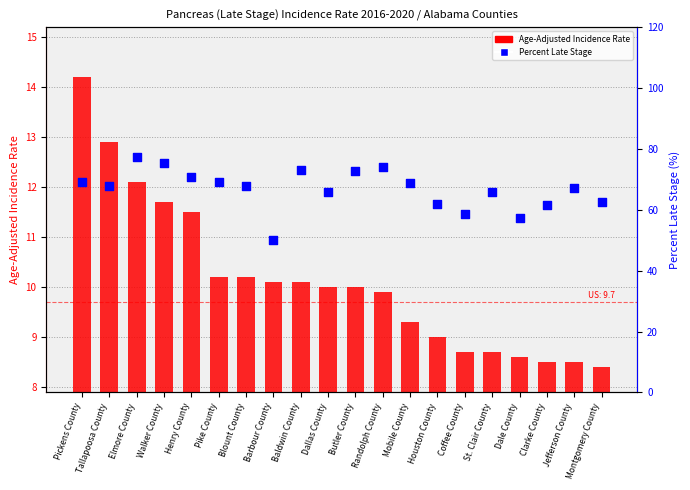

What is the total value across all series at Blount County?

77.9